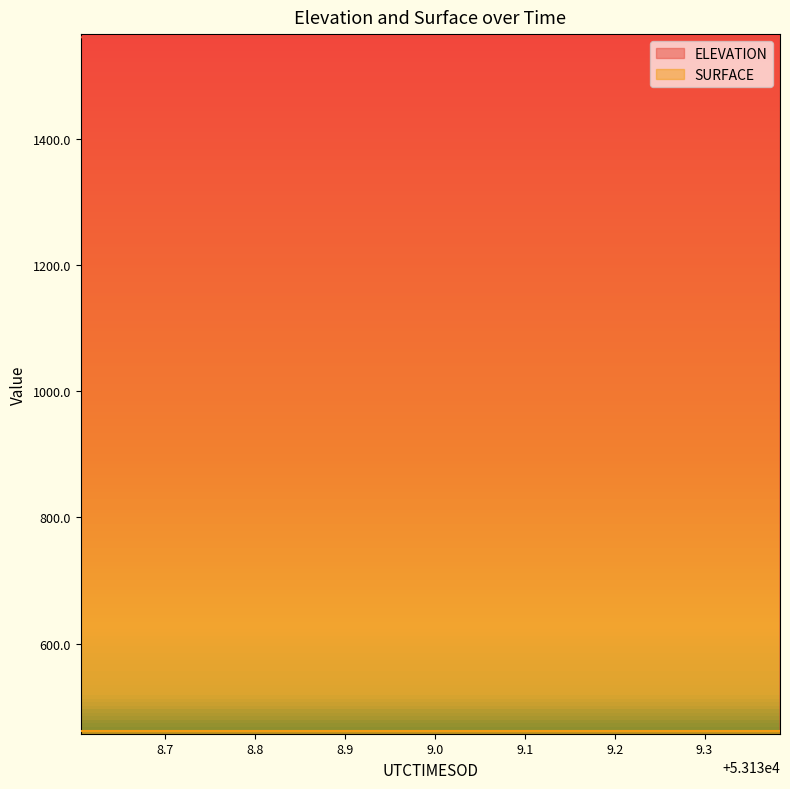

Read the value at 53139.1381.

1560.8